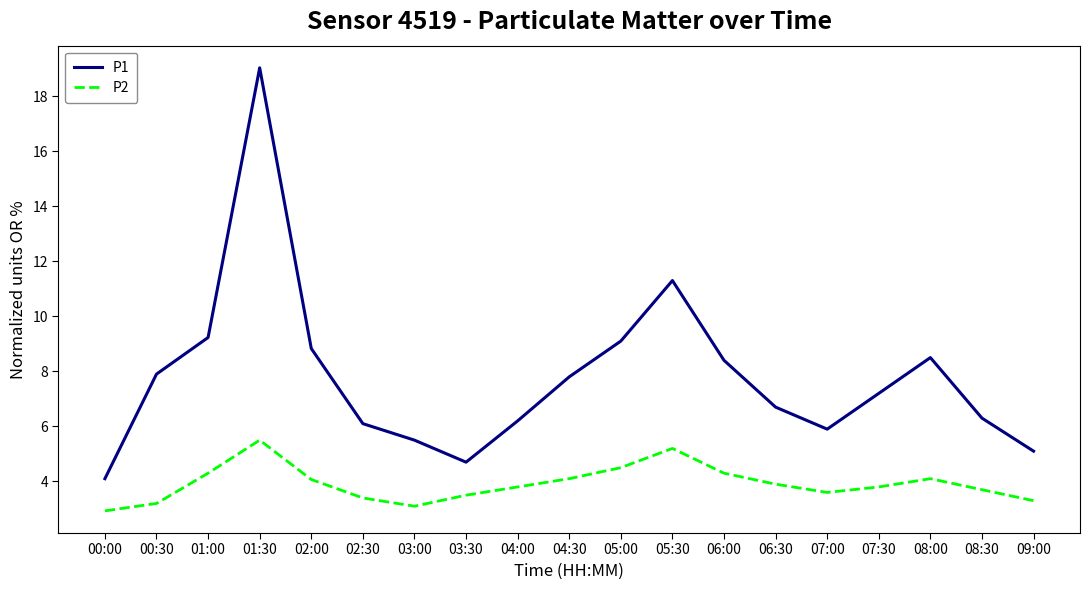

True or false: P2 and P1 intersect in this chart.

False